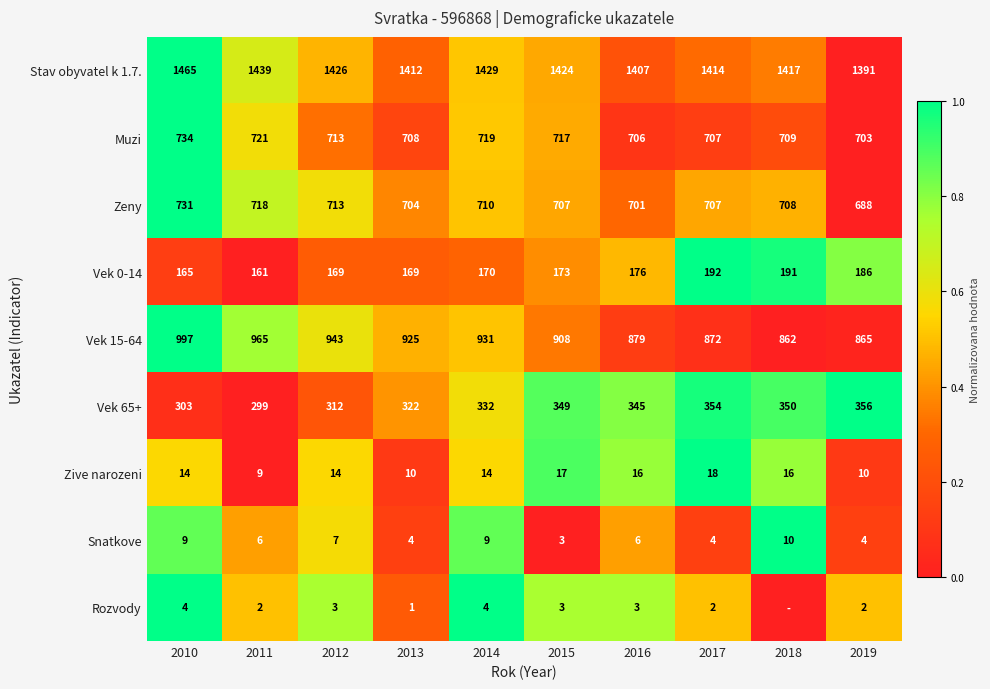

What is the average value of the Zeny series?

709